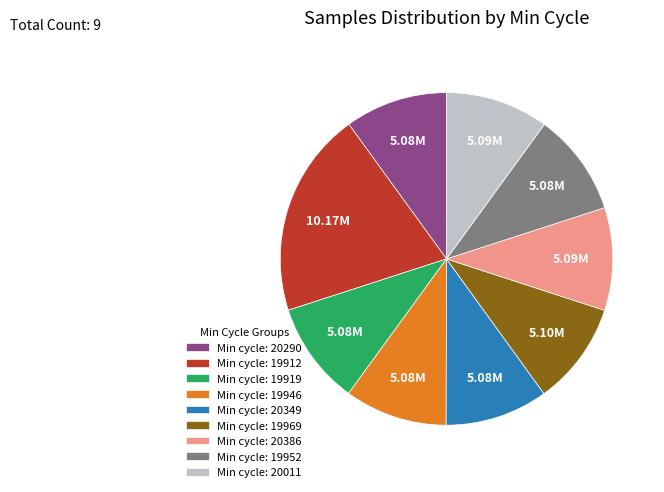

Combined, do Min cycle: 20386 and Min cycle: 19952 account for over 50%?

No